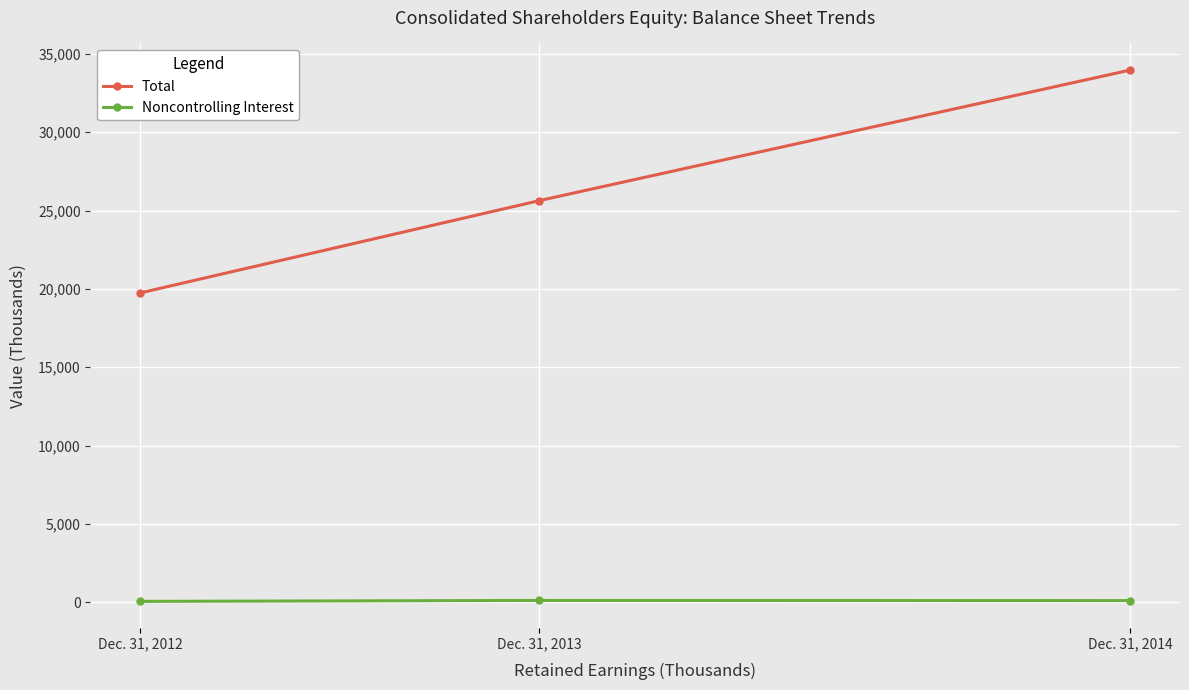

Is the value of Total at Dec. 31, 2013 greater than the value of Noncontrolling Interest at Dec. 31, 2013?

Yes